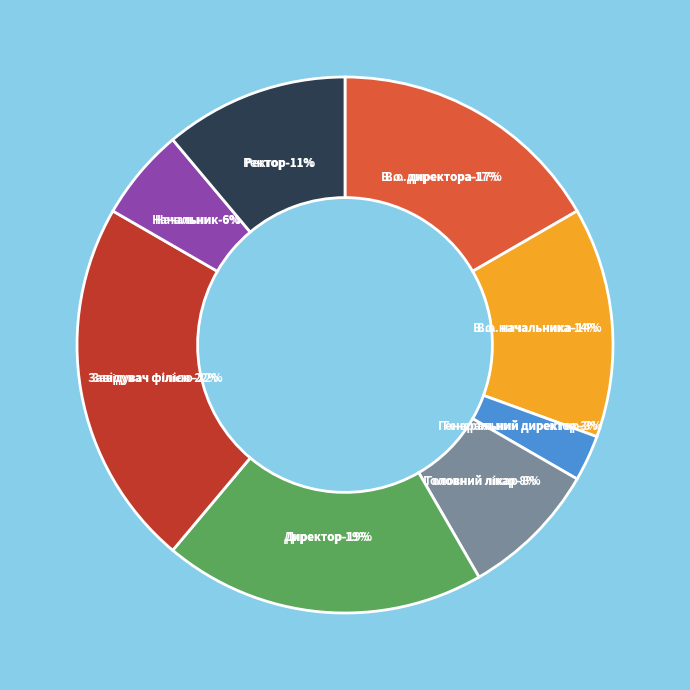

Approximately how many times larger is the value at В.о. директора compared to Директор?

0.9